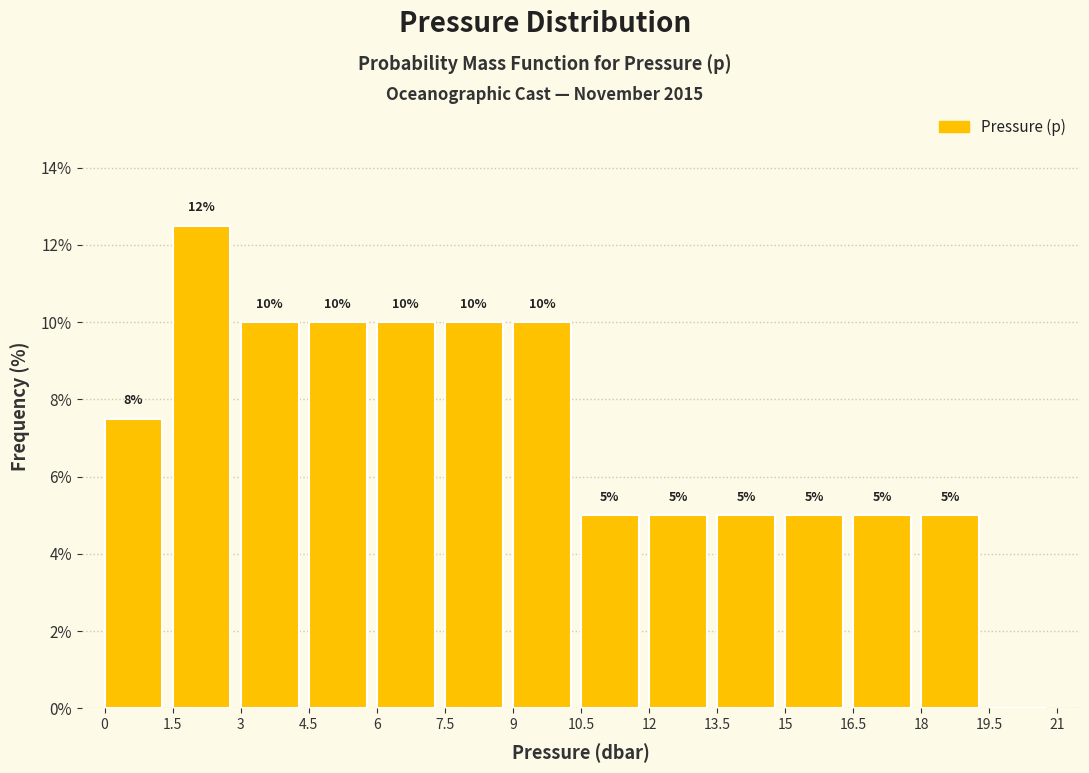

Which range on the x-axis has the tallest bar?

1.5 to 3